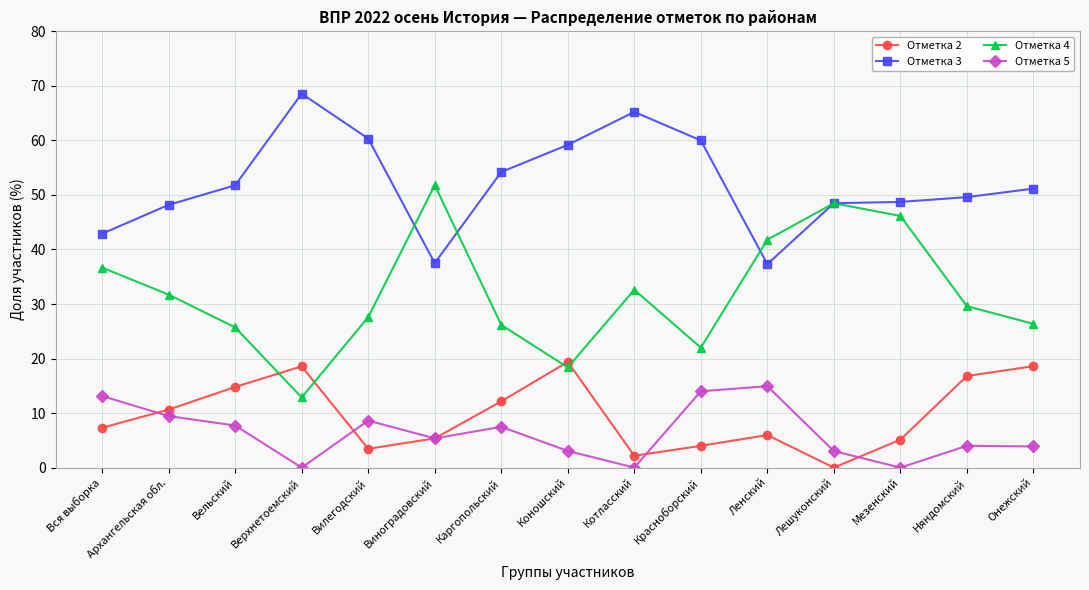

At Вся выборка, list the series in order from largest to smallest.

Отметка 3, Отметка 4, Отметка 5, Отметка 2